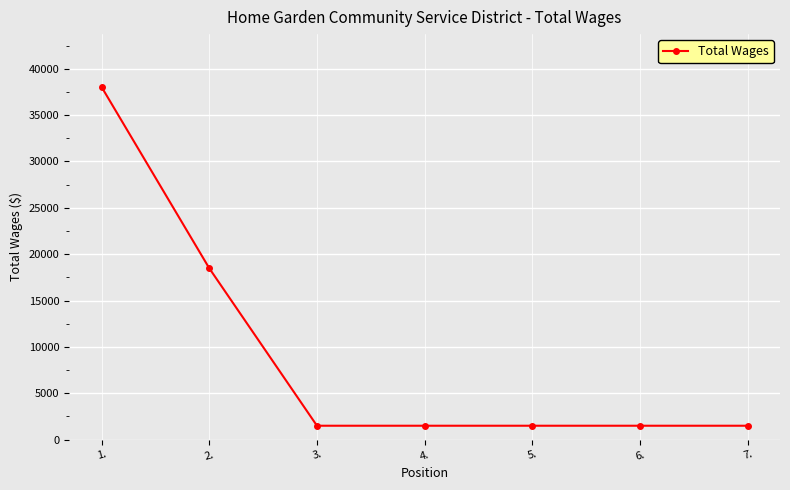

How many lines are shown in the chart?

1